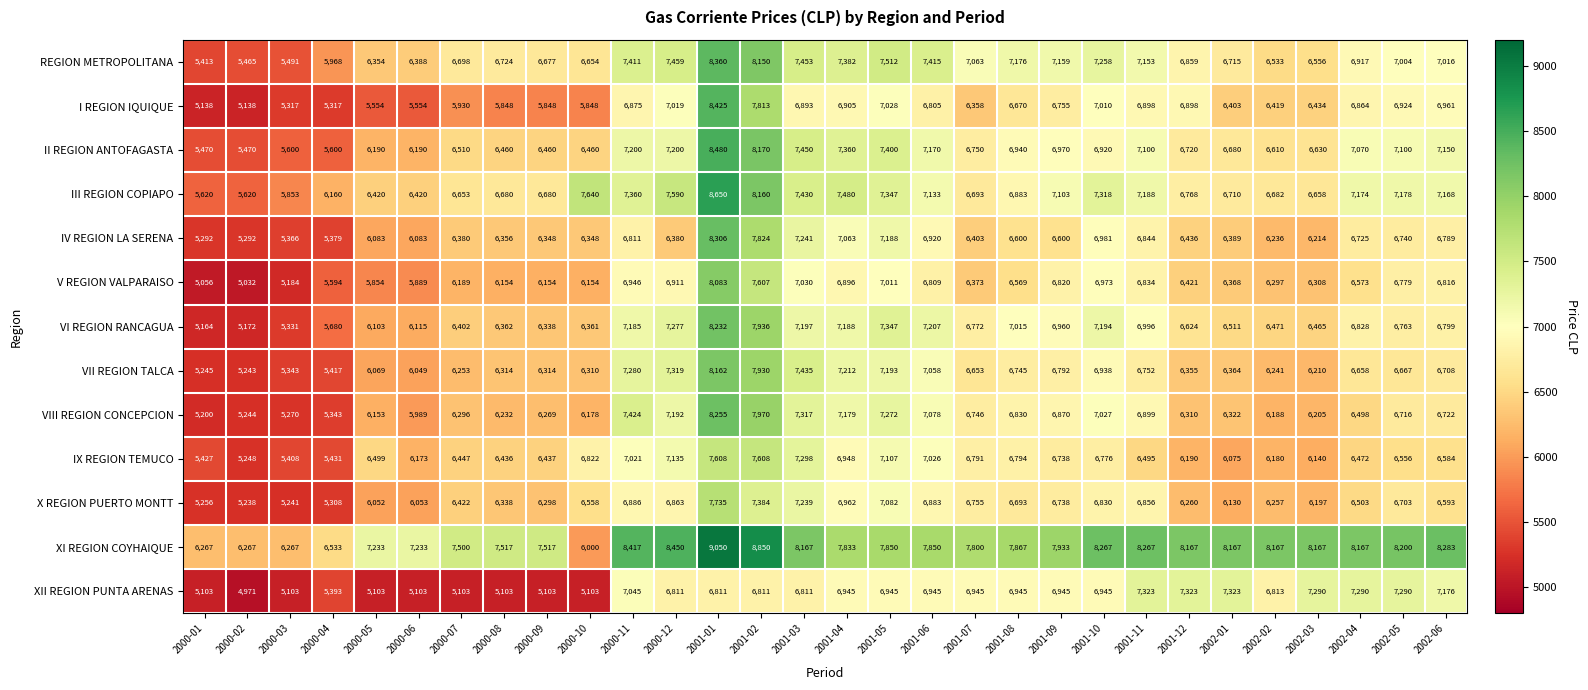

What is the smallest value displayed?

4971